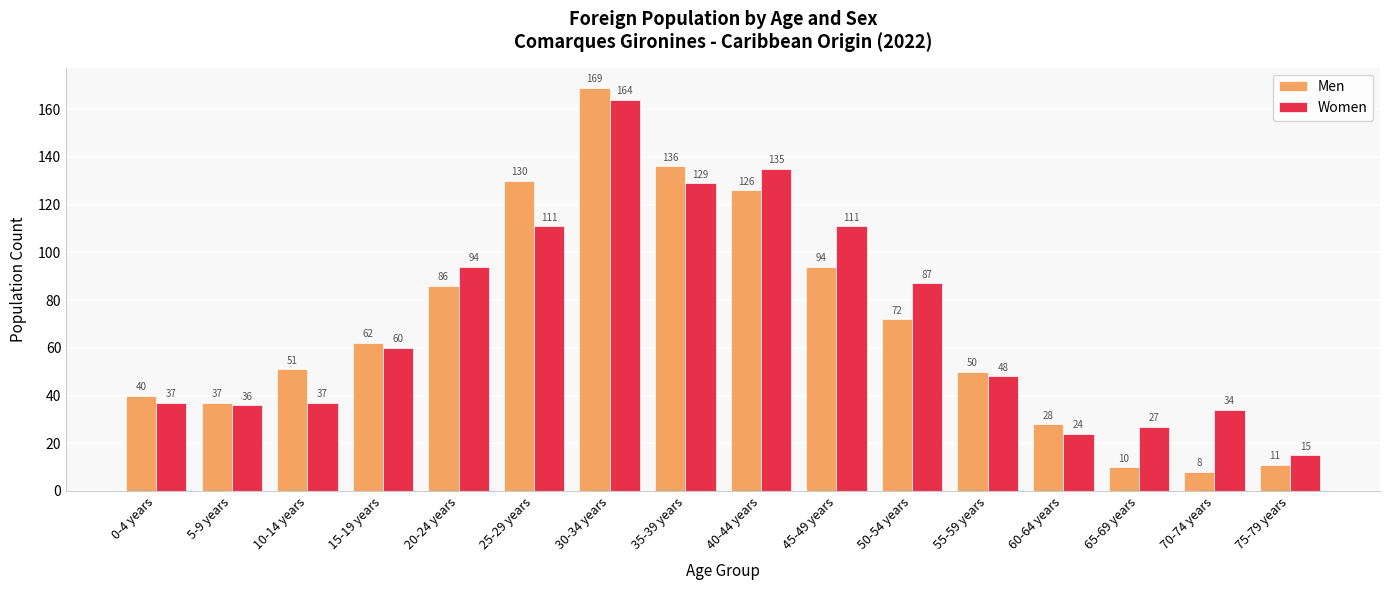

What is the maximum value for Women?

164